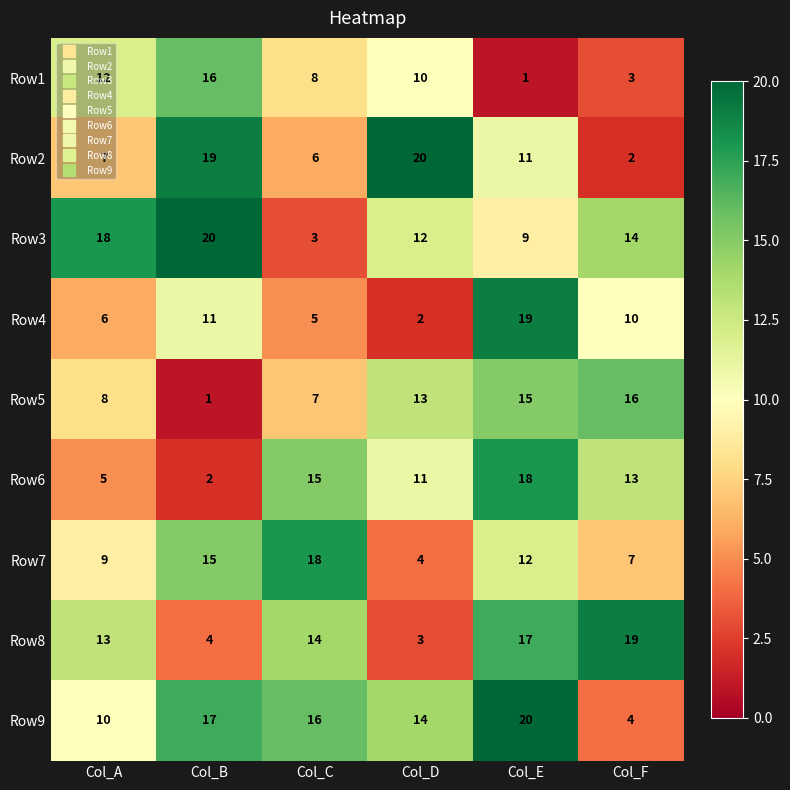

Rank the series at Col_E from lowest to highest value.

Row1, Row3, Row2, Row7, Row5, Row8, Row6, Row4, Row9